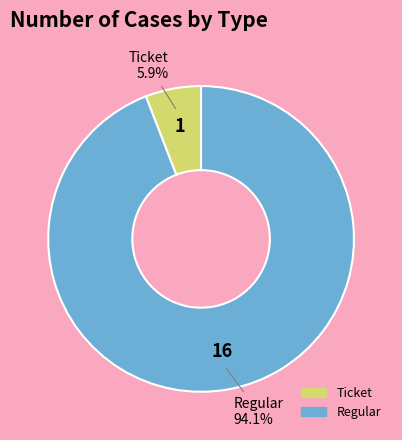

Count the number of slices in the pie.

2